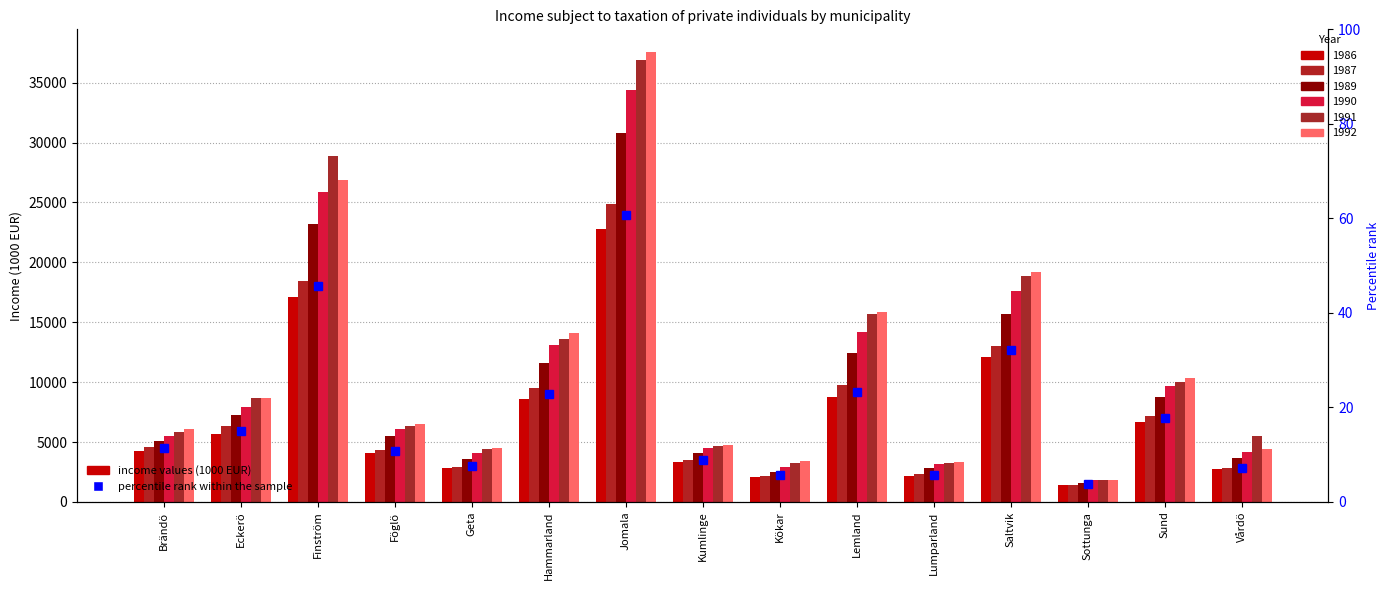

What position from the left is Jomala?

7